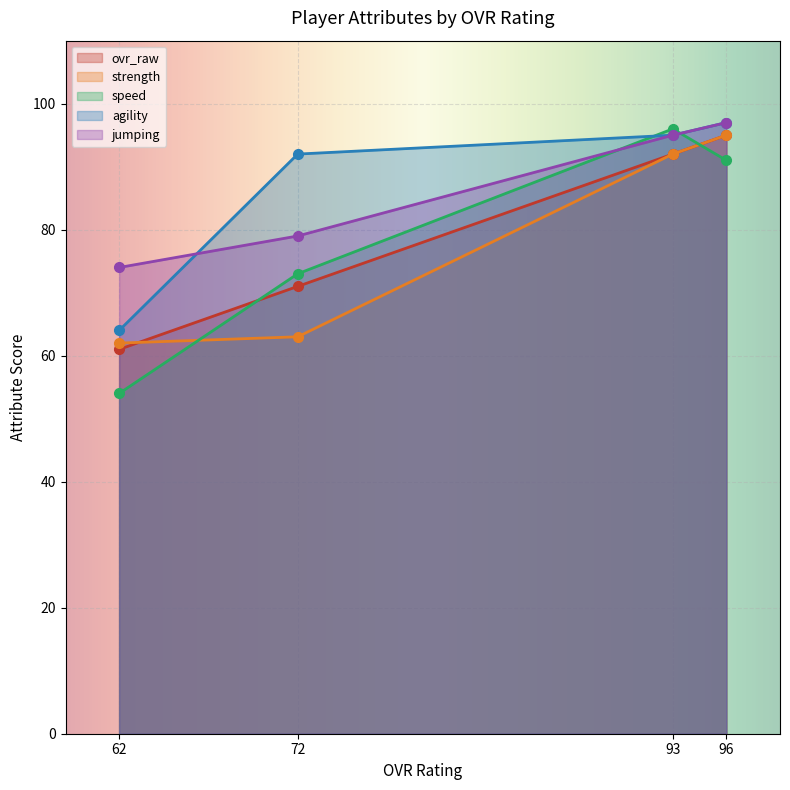

Which series has the largest total across all categories?

agility